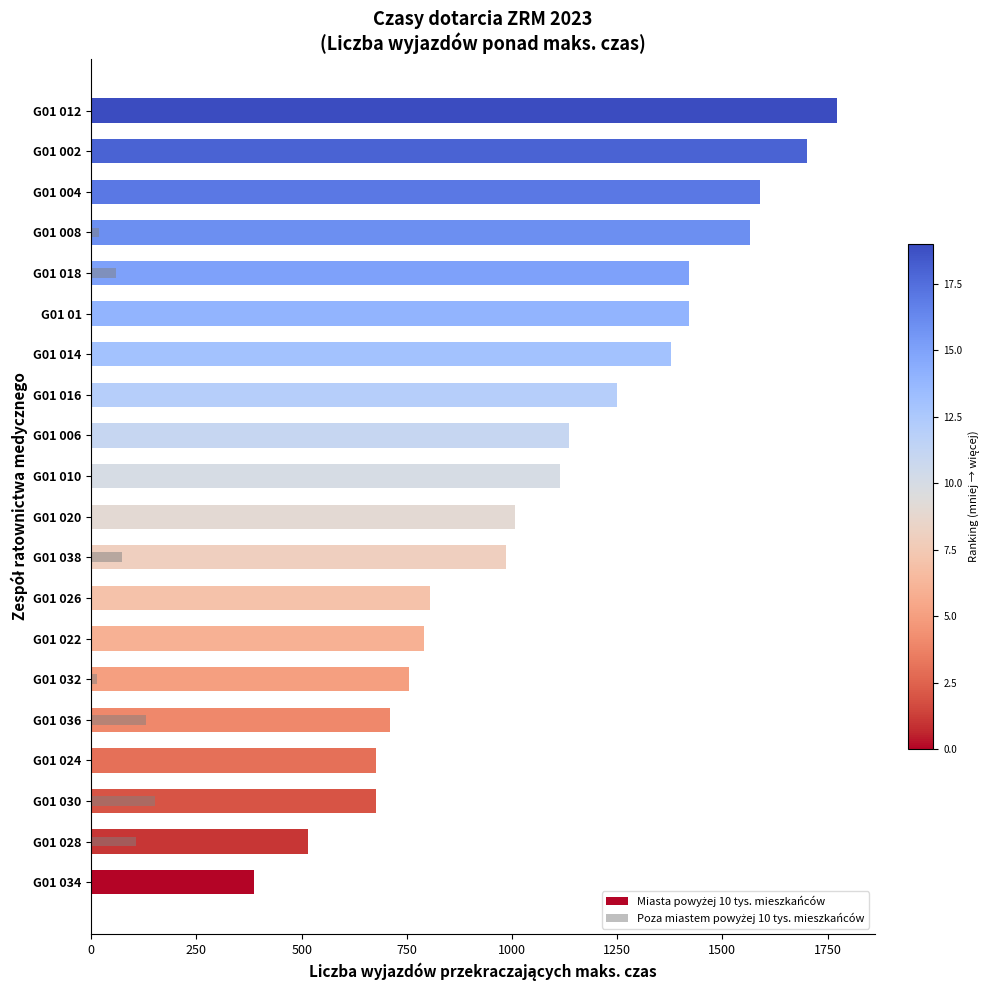

Rank the series at G01 036 from highest to lowest value.

Miasta powyżej 10 tys. mieszkańców, Poza miastem powyżej 10 tys. mieszkańców